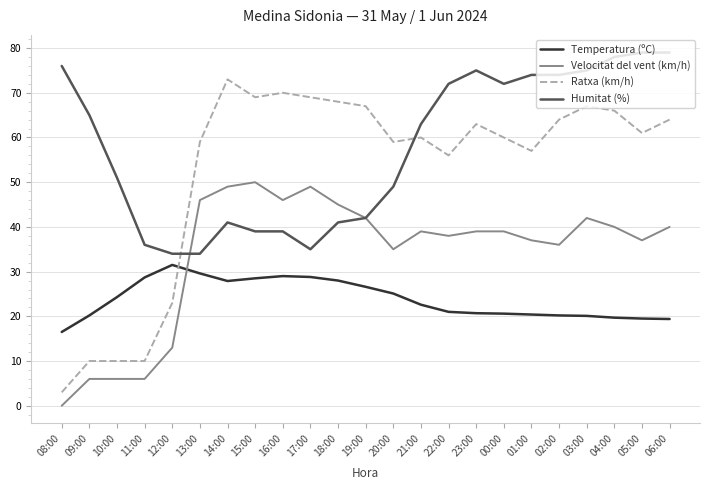

Between 14:00 and 17:00, which series saw the biggest shift?

Humitat (%)